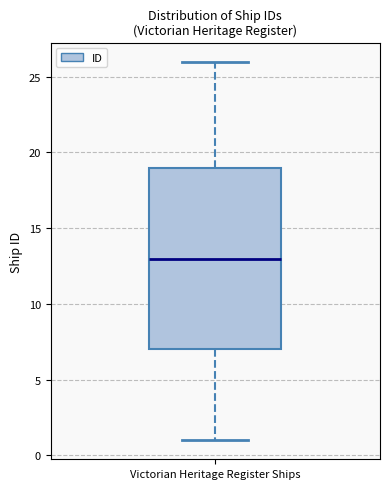

Read this box plot against the y-axis: the position of the median line, the range covered by the box, and the ends of both whiskers. The values are not printed on the chart, so give them approximately, as read against the axis.

median 13, box 7 to 19, whiskers 1 to 26